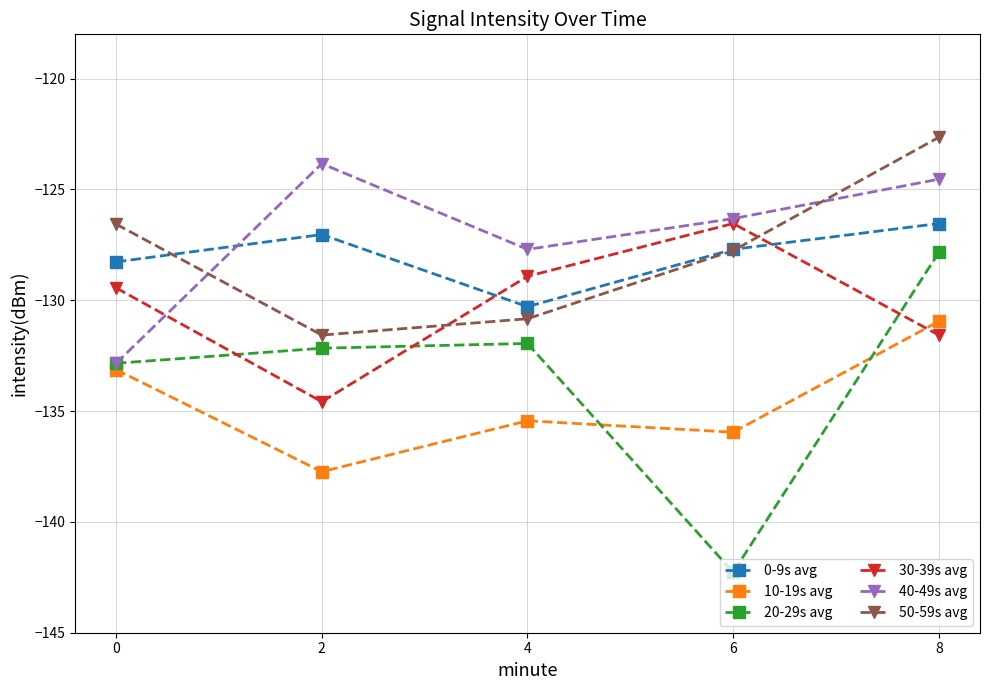

The 10-19s avg series shows -67.0 at 8. True or false?

False